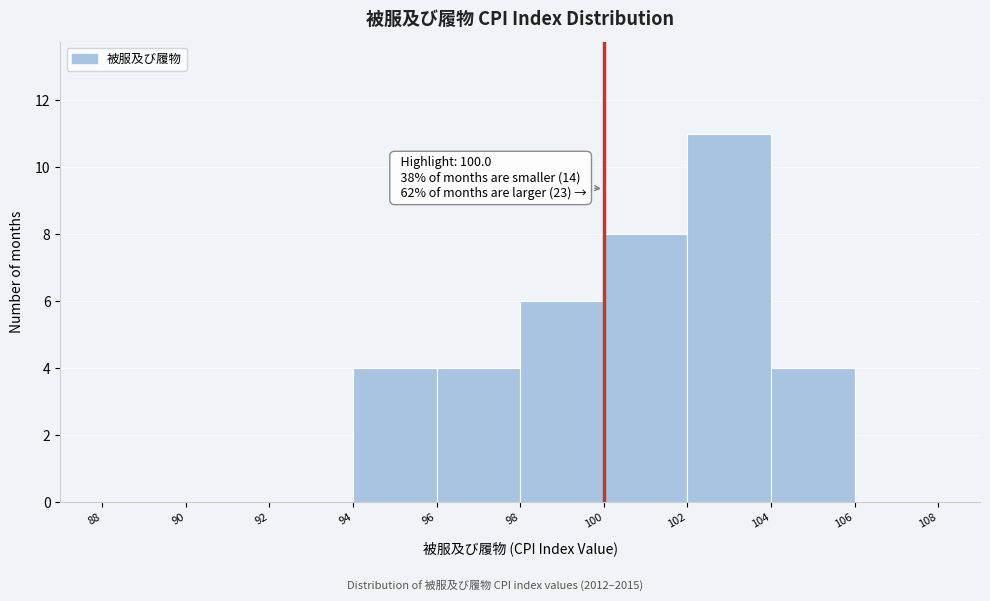

Which range on the x-axis has the tallest bar?

102 to 104